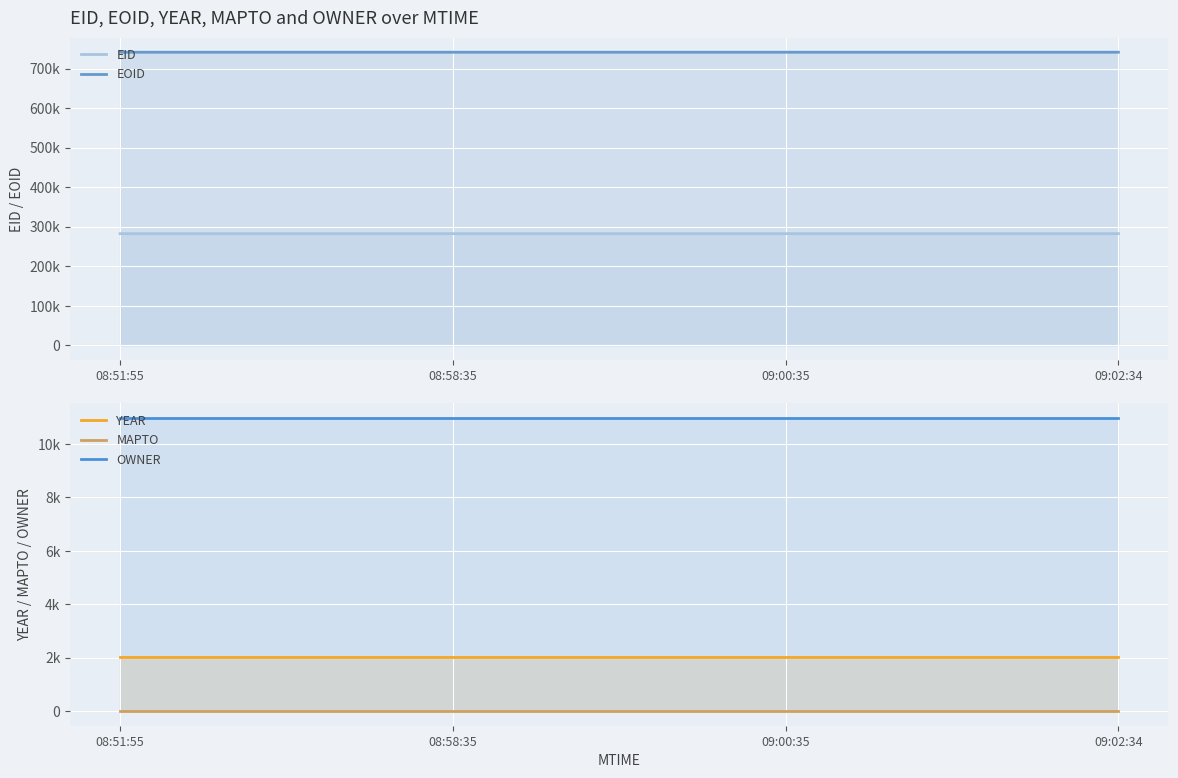

True or false: YEAR and OWNER intersect in this chart.

False